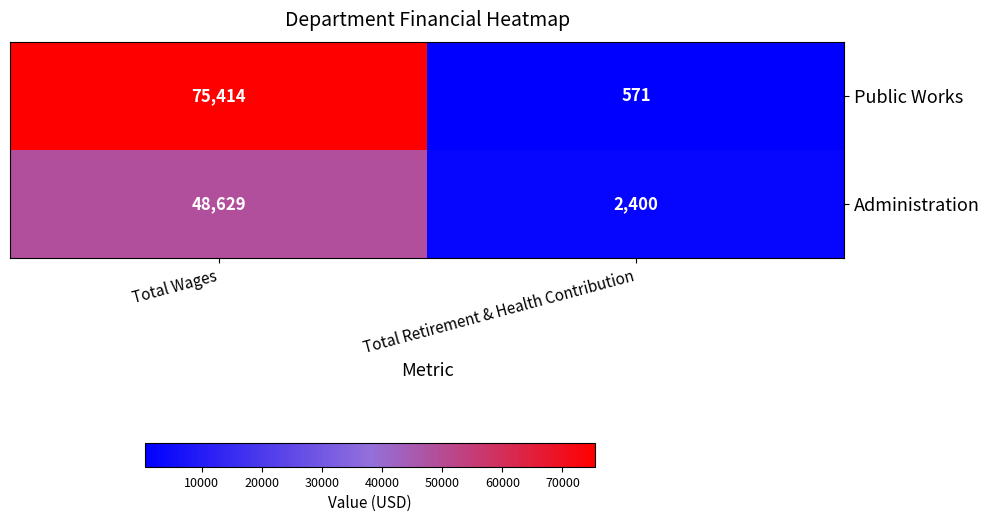

Reading left to right, list all the values displayed in this chart.

Public Works: Total Wages=75414	Total Retirement & Health Contribution=571
Administration: Total Wages=48629	Total Retirement & Health Contribution=2400